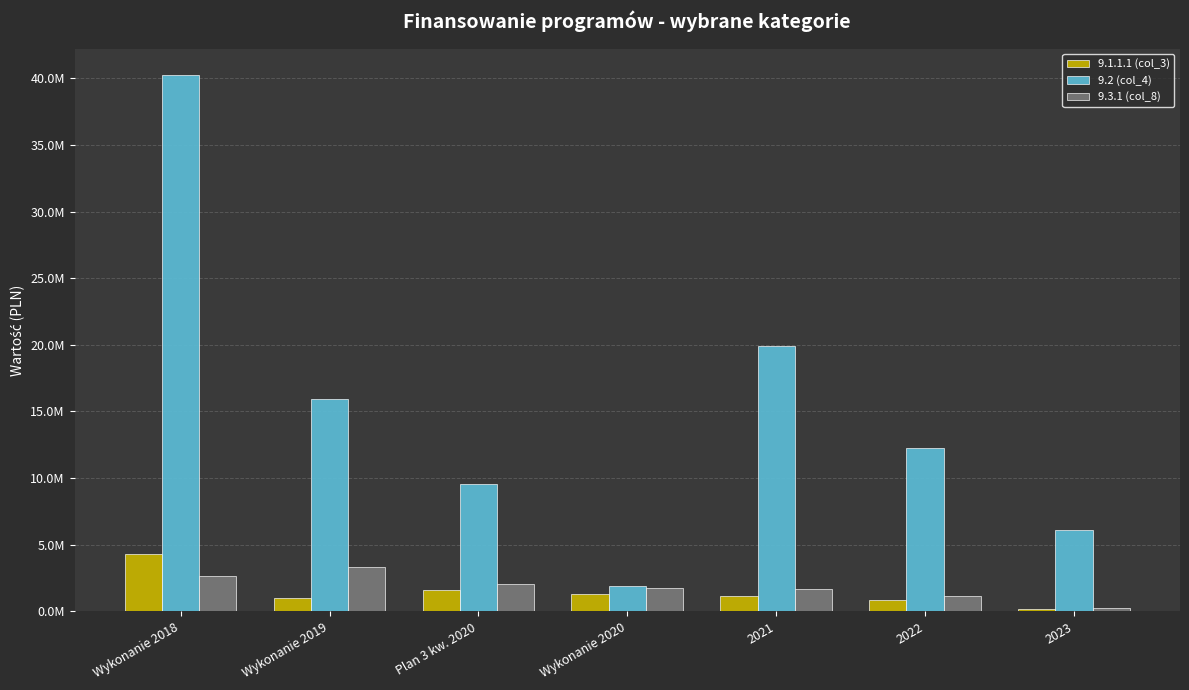

The 9.2 (col_4) series shows 9980081.4 at 2023. True or false?

False